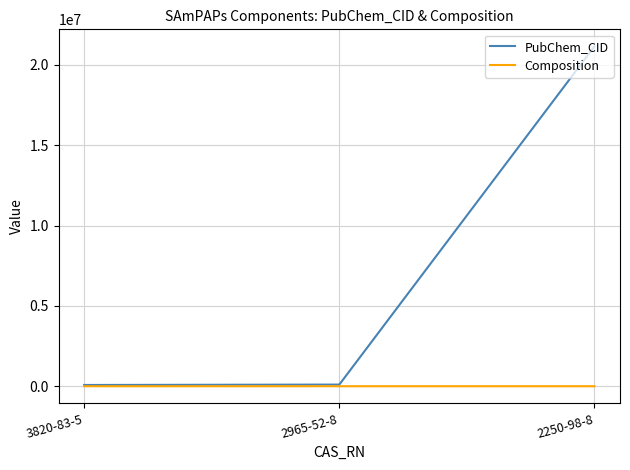

What value does the Composition series have at 2250-98-8, to the nearest 5?

5